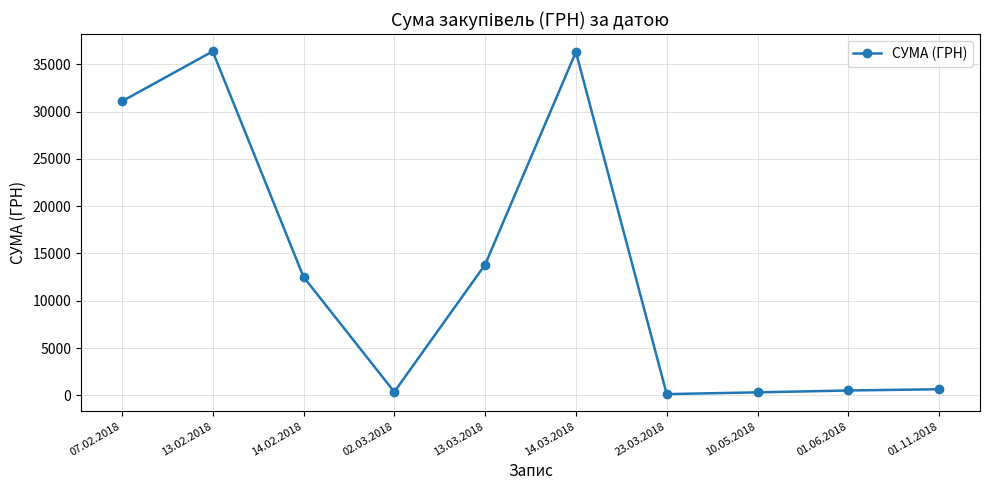

Which has a higher value, 01.11.2018 or 14.02.2018?

14.02.2018